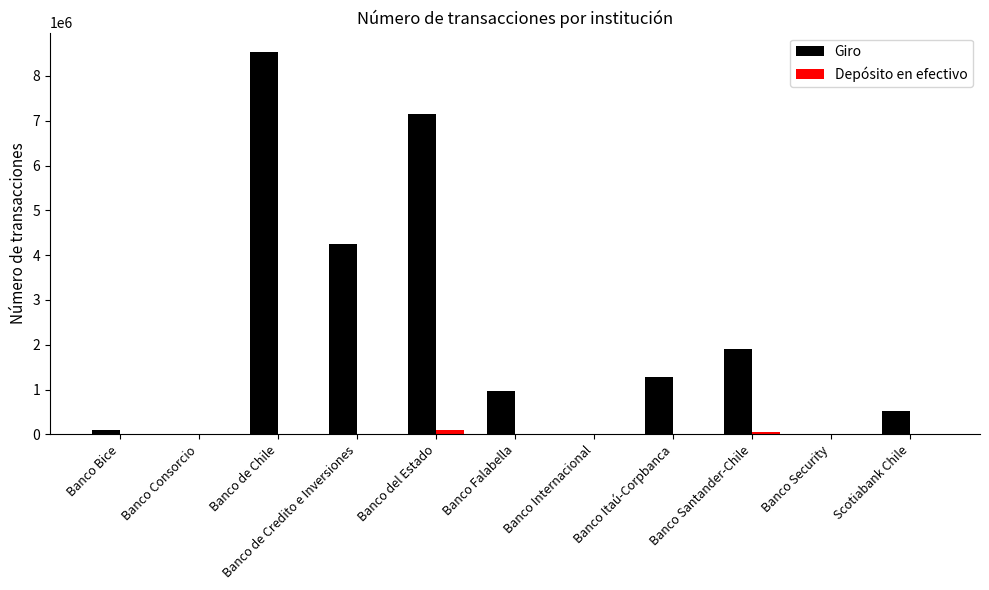

What is the sum of all Depósito en efectivo values?

151189